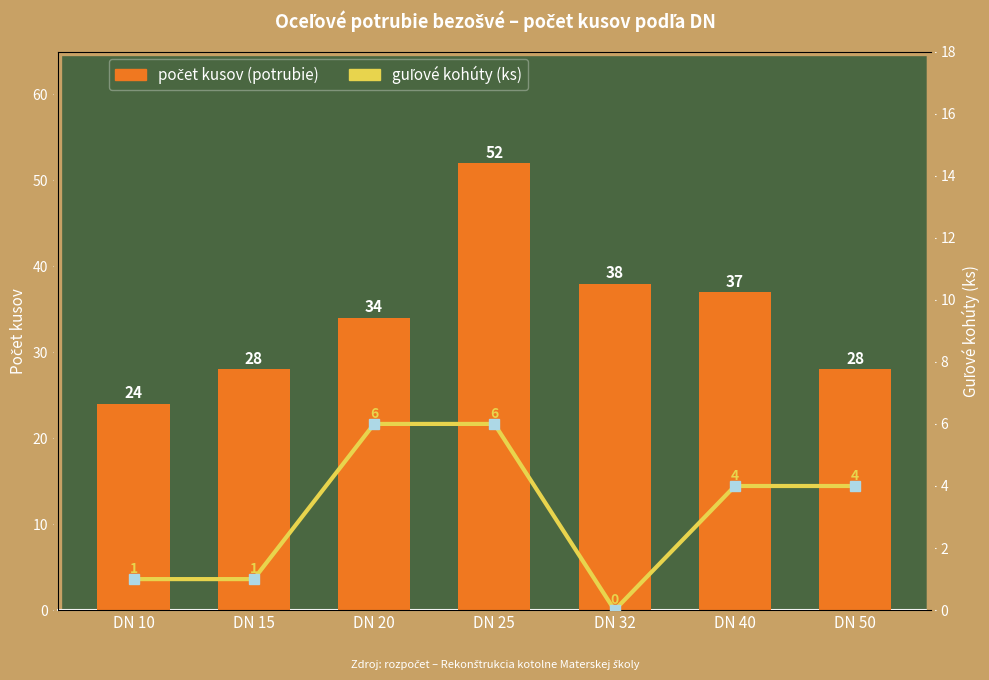

What is the total value across all series at DN 10?

25